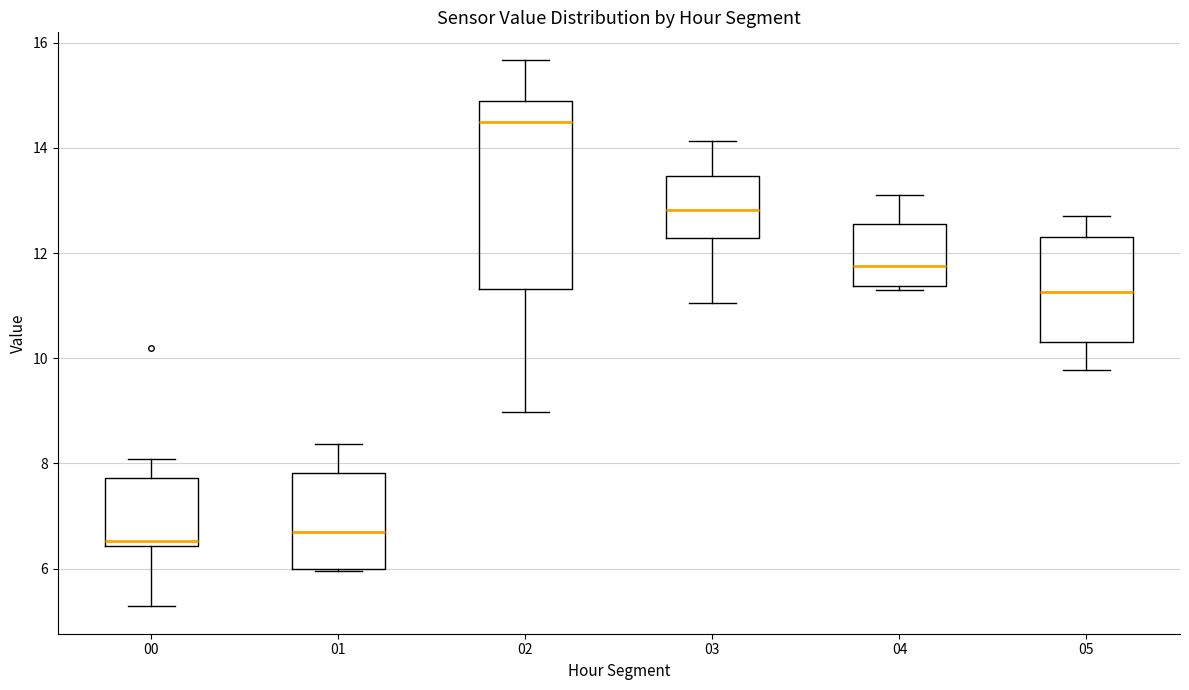

Reading left to right, transcribe this box plot: for each box, give where its median line is, the range the box spans, and where its two whiskers end, as read against the y-axis. The values are not printed on the chart, so give them approximately, as read against the axis.

00: median 6.6, box 6.4 to 7.8, whiskers 5.2 to 8.0
01: median 6.8, box 6.0 to 7.8, whiskers 6.0 to 8.4
02: median 14.4, box 11.4 to 14.8, whiskers 9.0 to 15.6
03: median 12.8, box 12.2 to 13.4, whiskers 11.0 to 14.2
04: median 11.8, box 11.4 to 12.6, whiskers 11.4 (just below the box's lower edge) to 13.2
05: median 11.2, box 10.4 to 12.4, whiskers 9.8 to 12.8